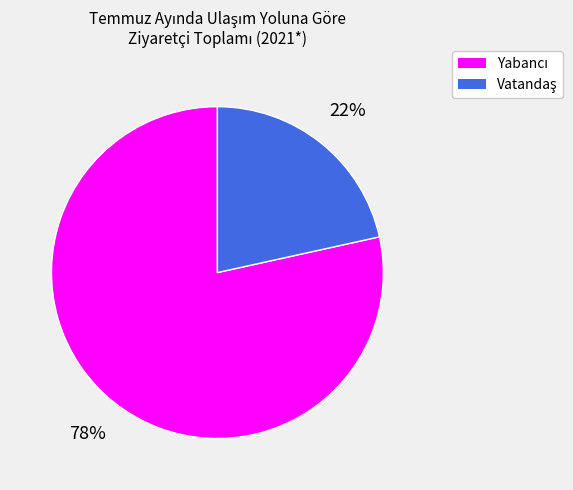

Is there a majority slice in this chart?

Yes